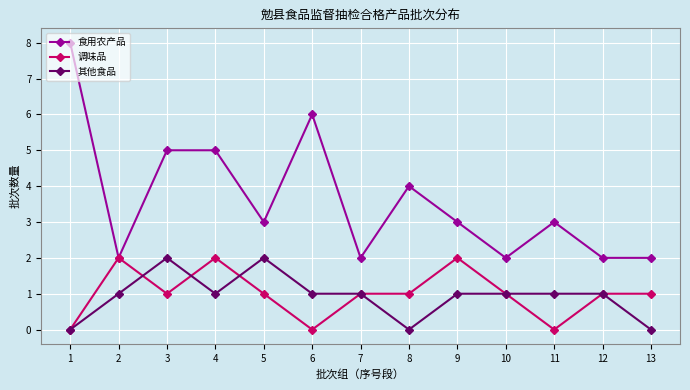

Reading left to right, list all the values displayed in this chart.

食用农产品: 8	2	5	5	3	6	2	4	3	2	3	2	2
调味品: 0	2	1	2	1	0	1	1	2	1	0	1	1
其他食品: 0	1	2	1	2	1	1	0	1	1	1	1	0